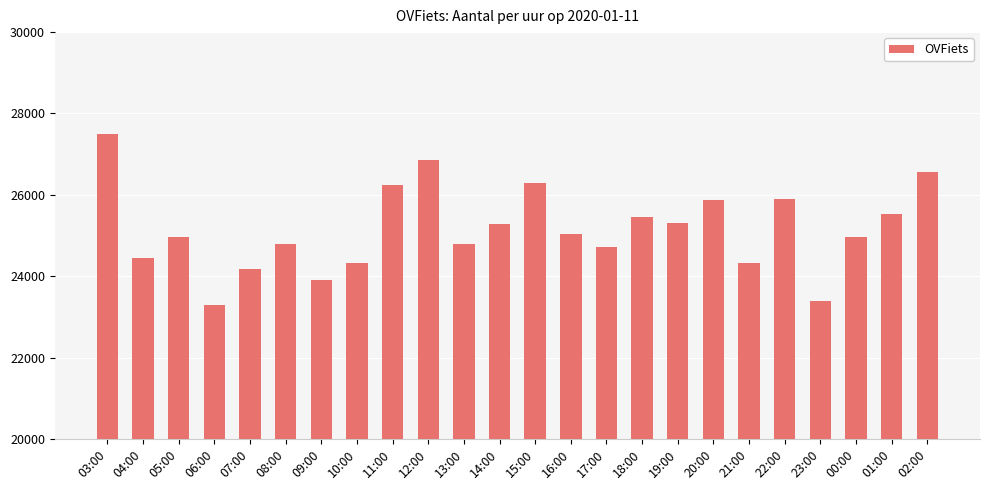

Approximately how many times larger is the value at 19:00 compared to 02:00?

1.0